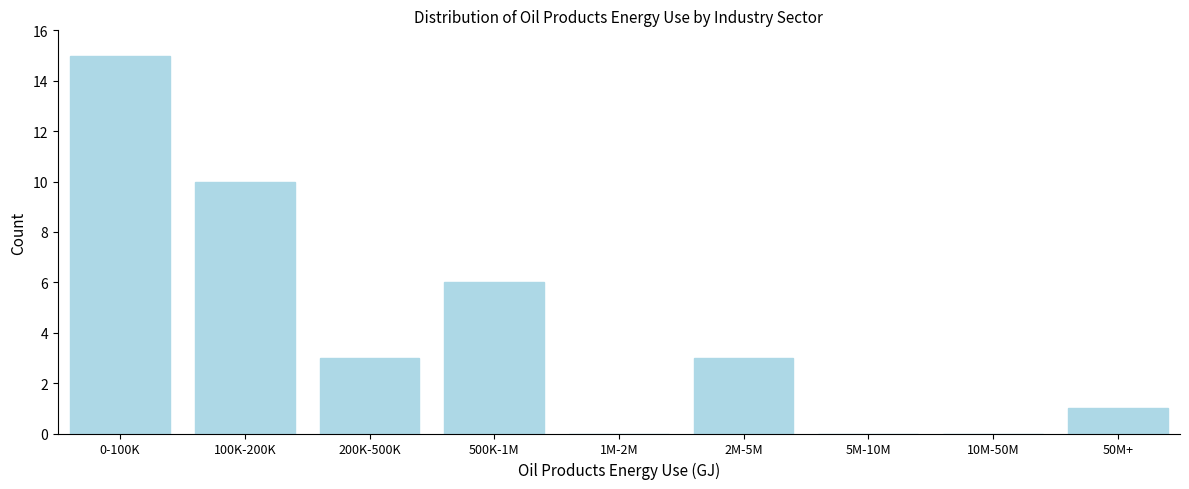

Reading left to right, list all the values displayed in this chart.

0-100K=15	100K-200K=10	200K-500K=3	500K-1M=6	1M-2M=0	2M-5M=3	5M-10M=0	10M-50M=0	50M+=1